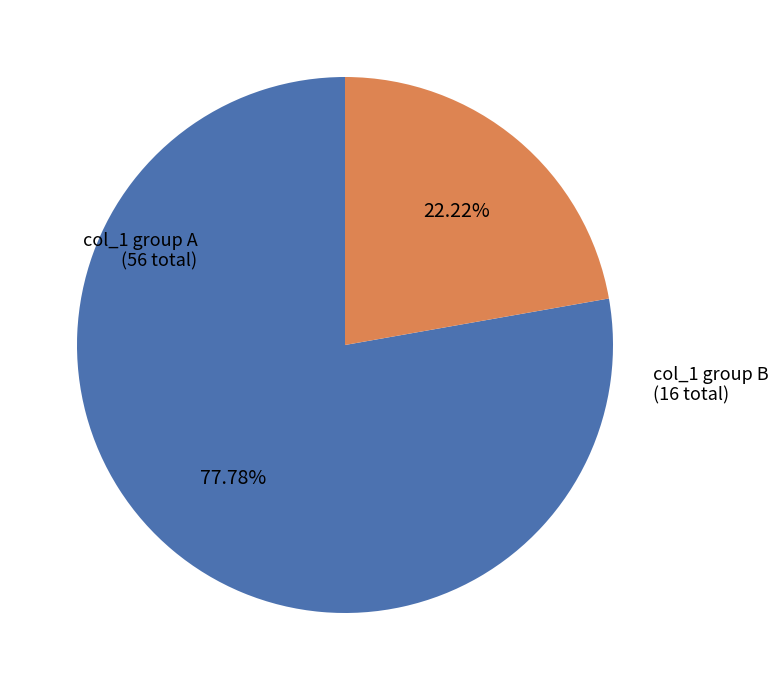

Does any single category account for the majority?

Yes